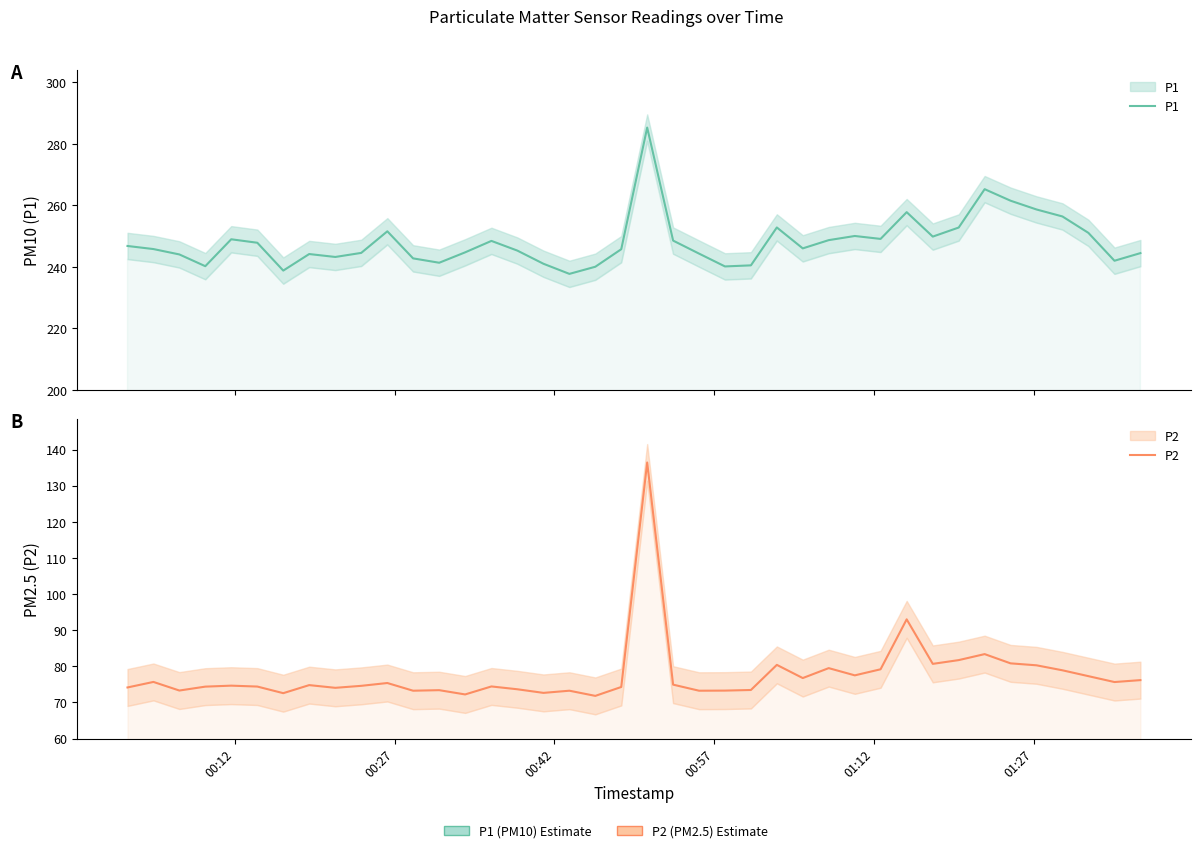

How many data points in P2 are less than 74?

12